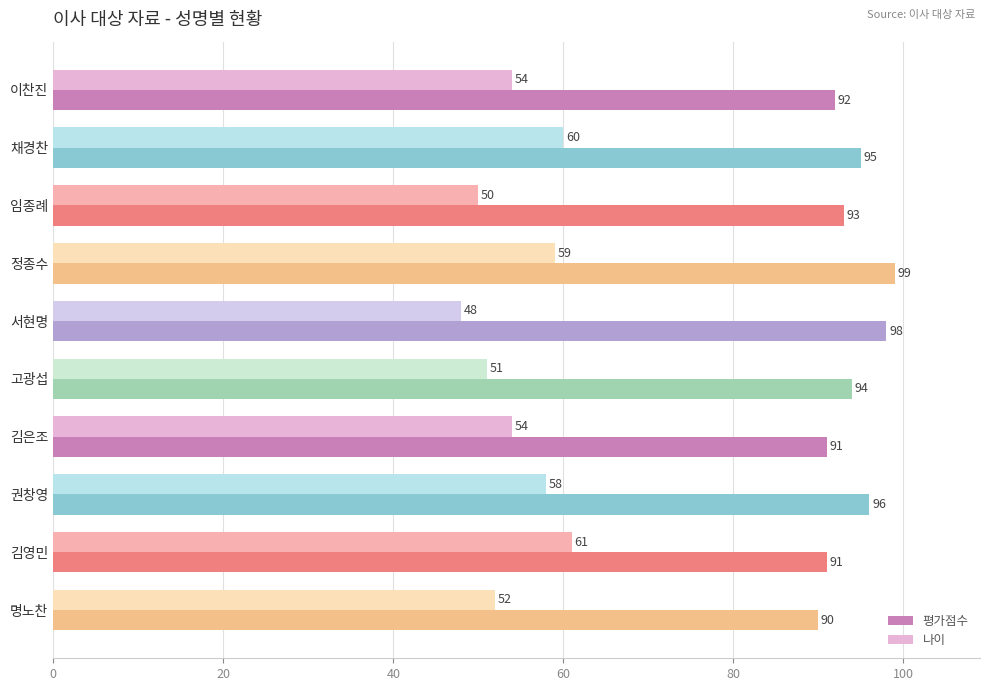

What is the sum of the 평가점수 values at 김은조 and 김영민?

182